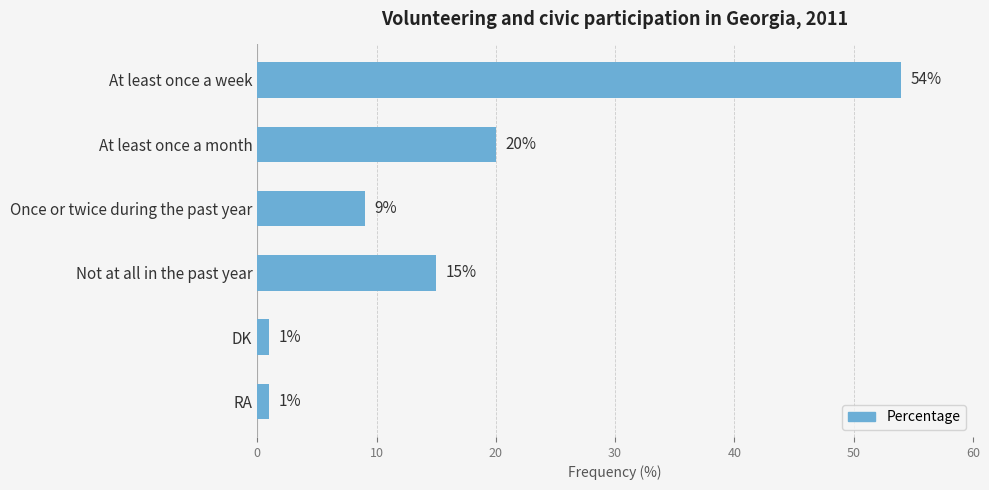

What is the average value?

17